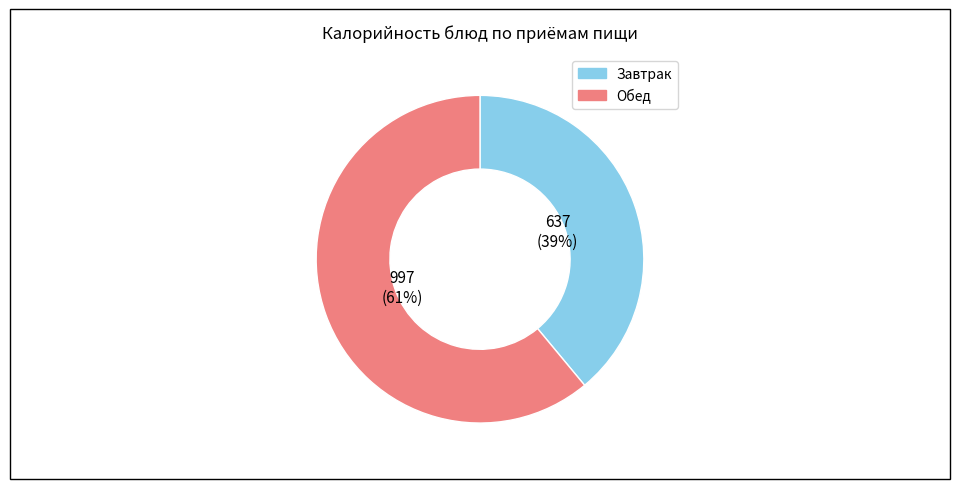

Does any single category account for the majority?

Yes